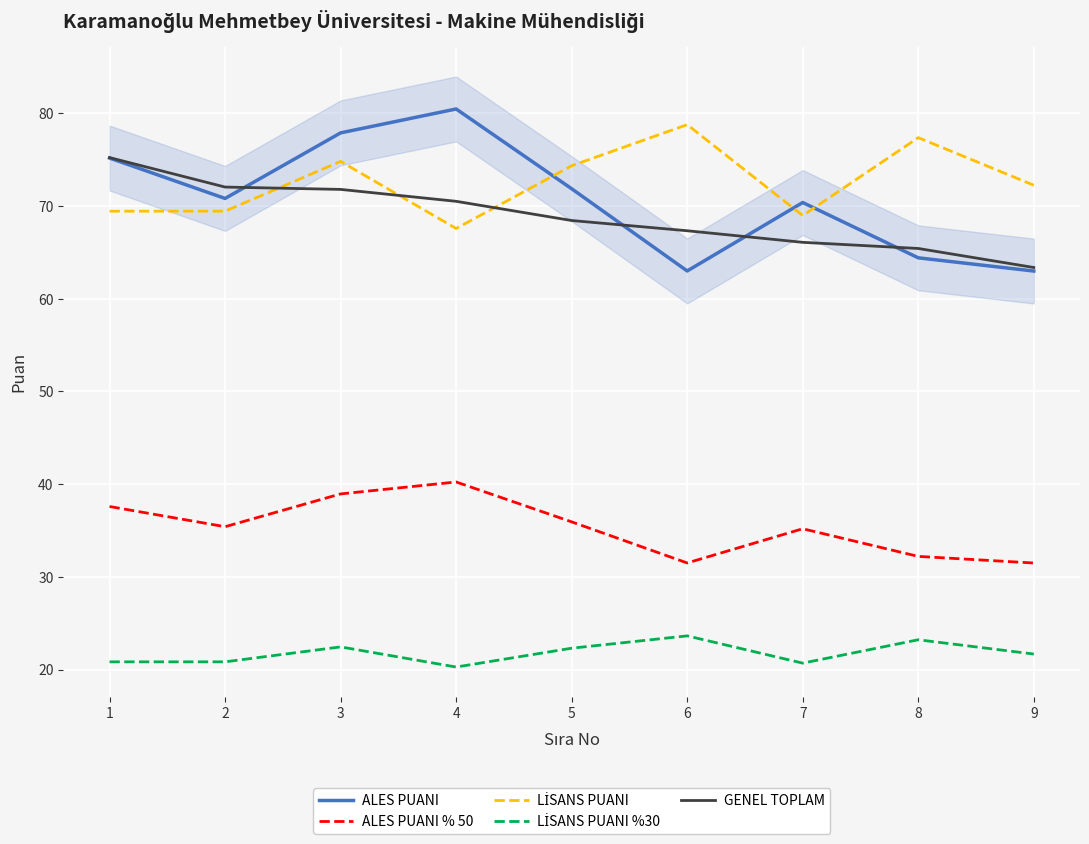

Count the number of data series in this chart.

5